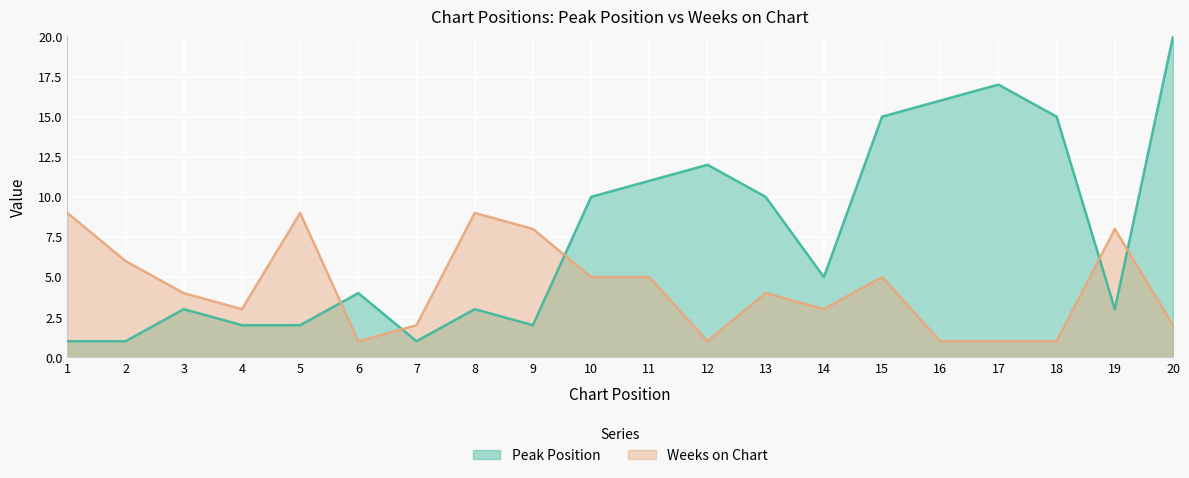

What is the lowest value of the Weeks on Chart series?

1